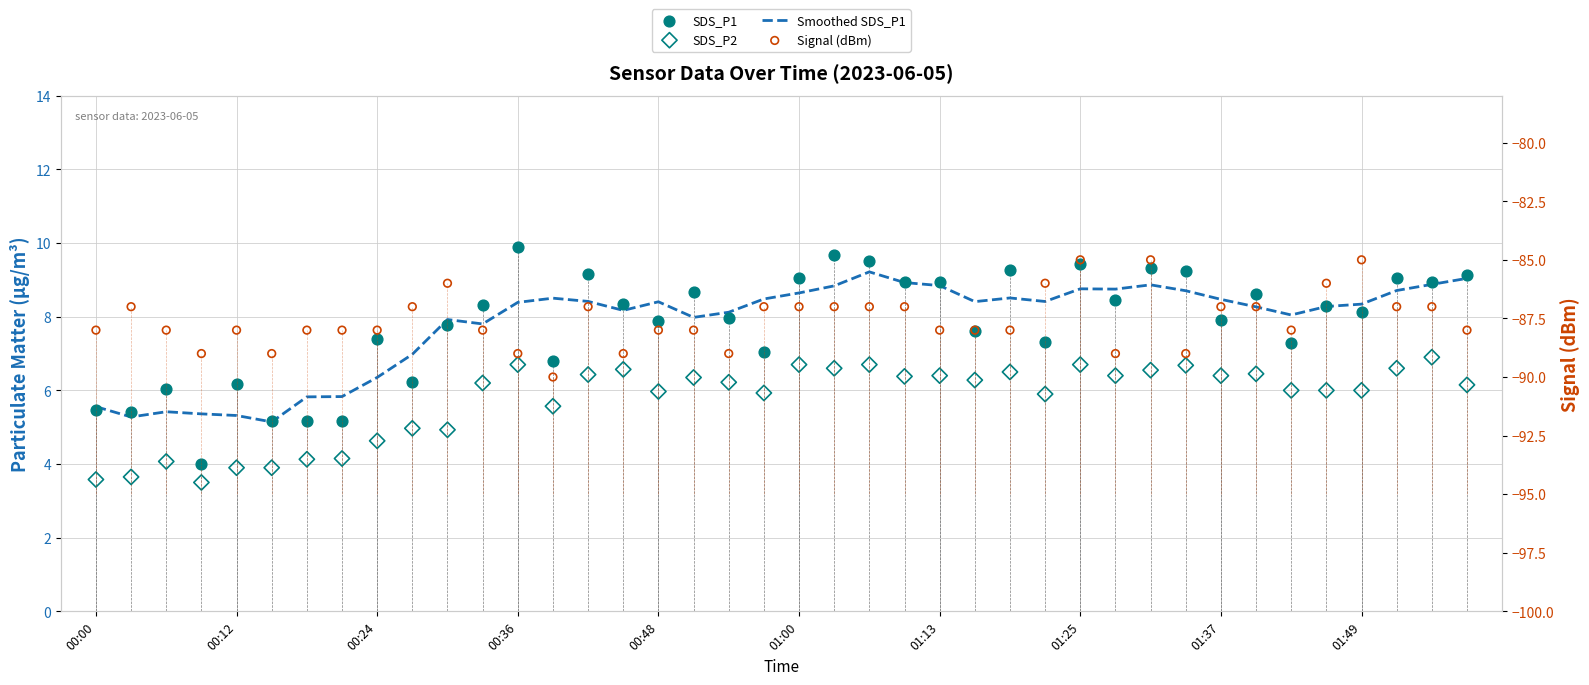

At how many categories does at least one series exceed -4?

40